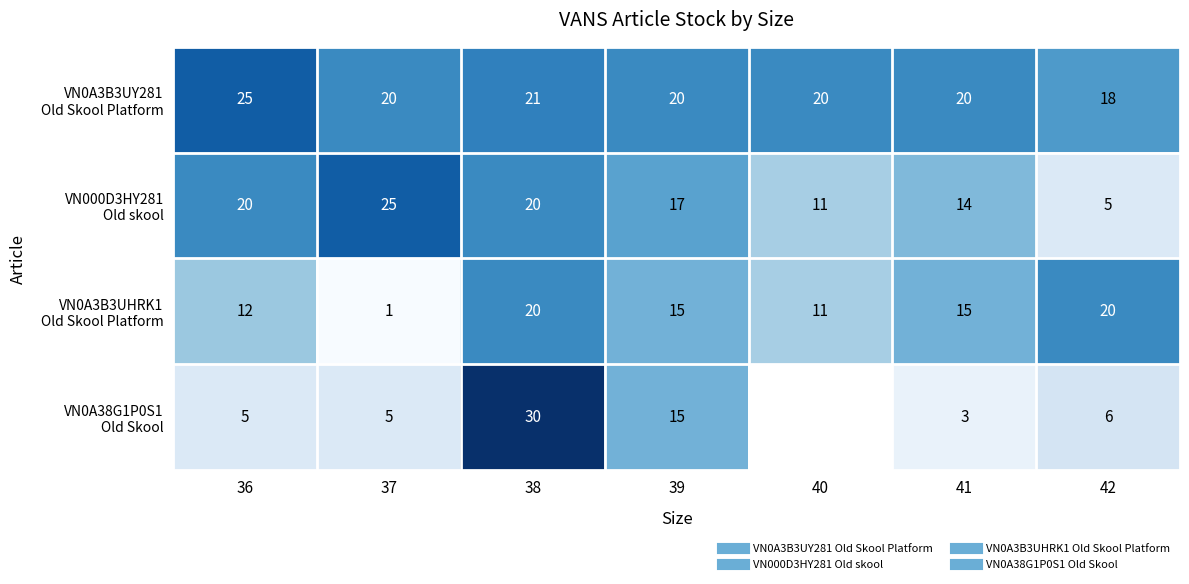

List the series in order of their overall mean, highest first.

VN0A3B3UY281 Old Skool Platform, VN000D3HY281 Old skool, VN0A3B3UHRK1 Old Skool Platform, VN0A38G1P0S1 Old Skool